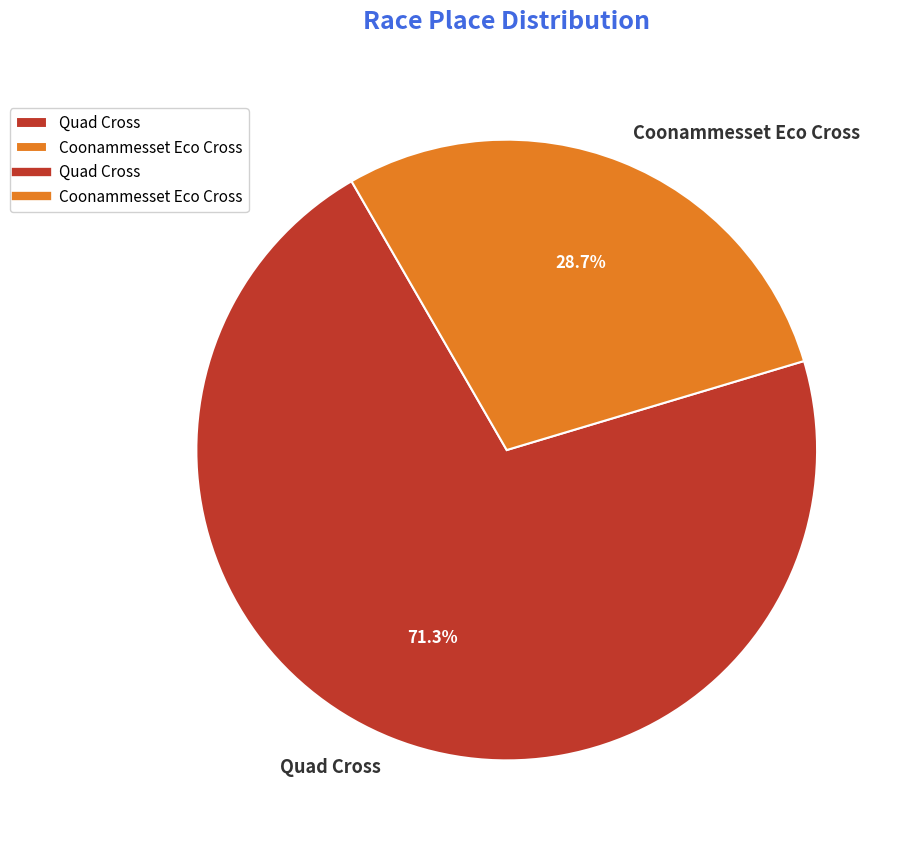

Combined, what portion of the pie is Coonammesset Eco Cross and Quad Cross?

100.0%